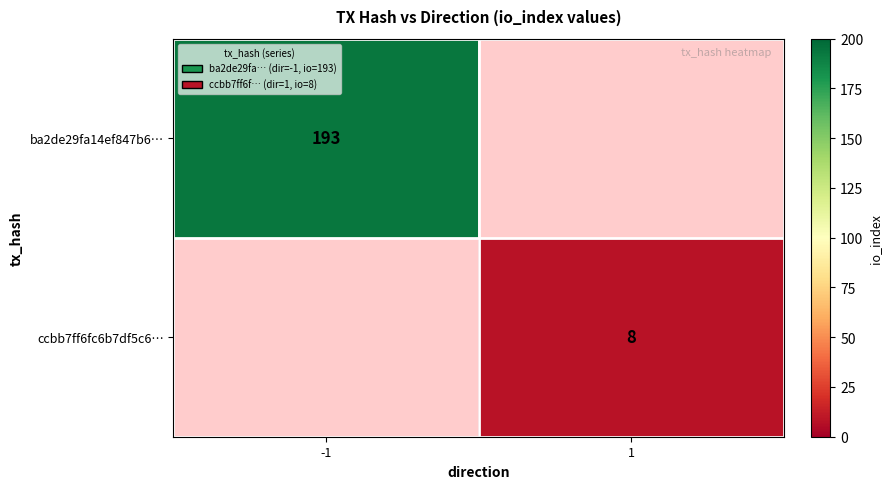

True or false: ba2de29fa14ef847b6… has a value of 193 at -1.

True